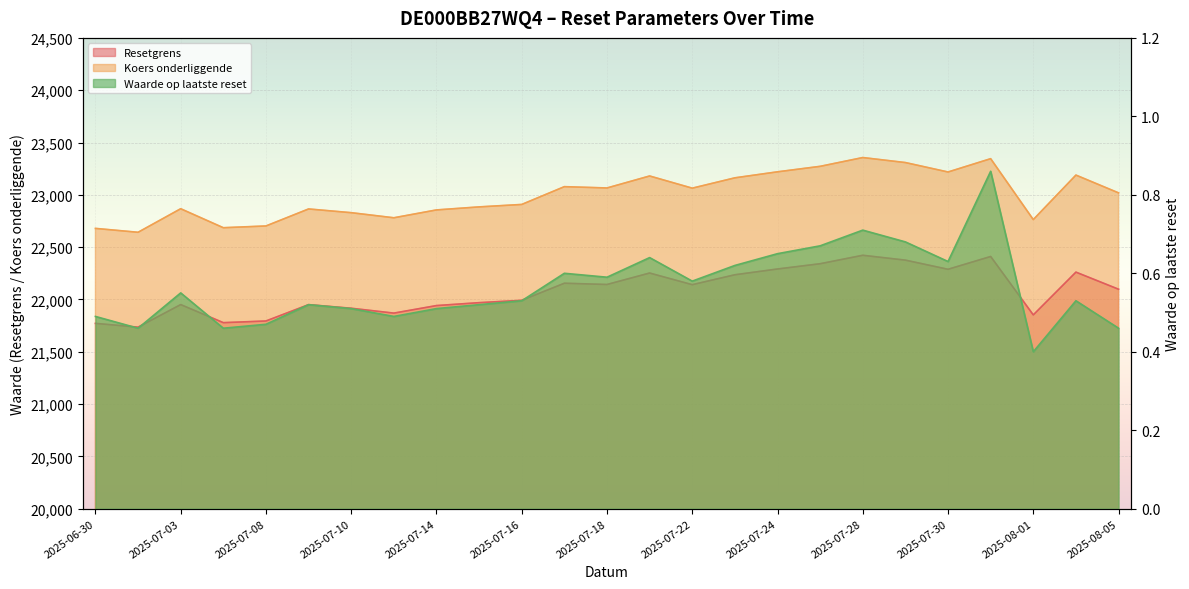

Rank the series at 2025-07-02 from highest to lowest value.

Koers onderliggende, Resetgrens, Waarde op laatste reset